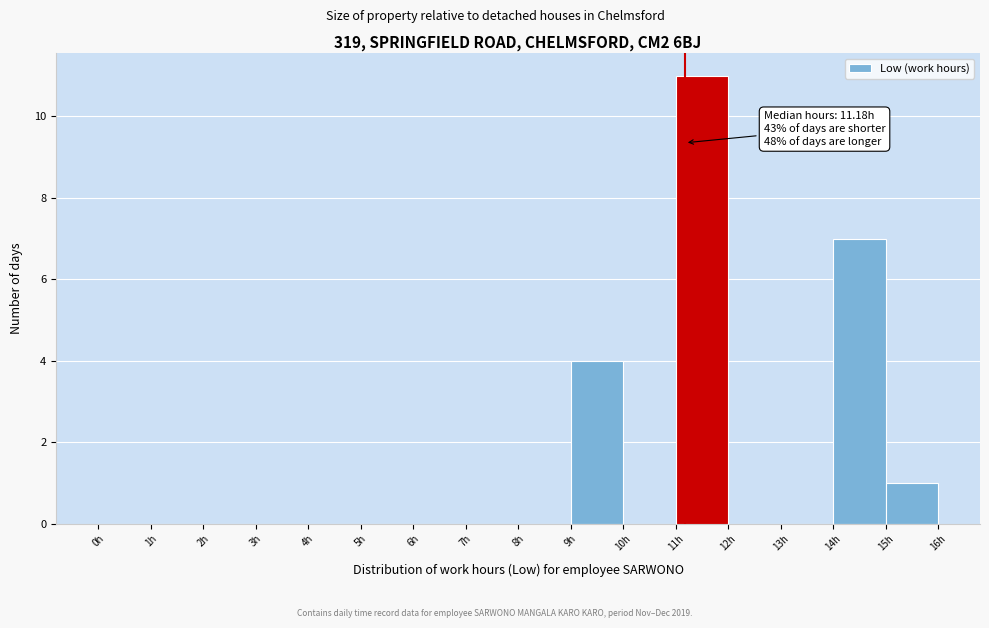

Over which range of the x-axis is the bar tallest?

11 to 12